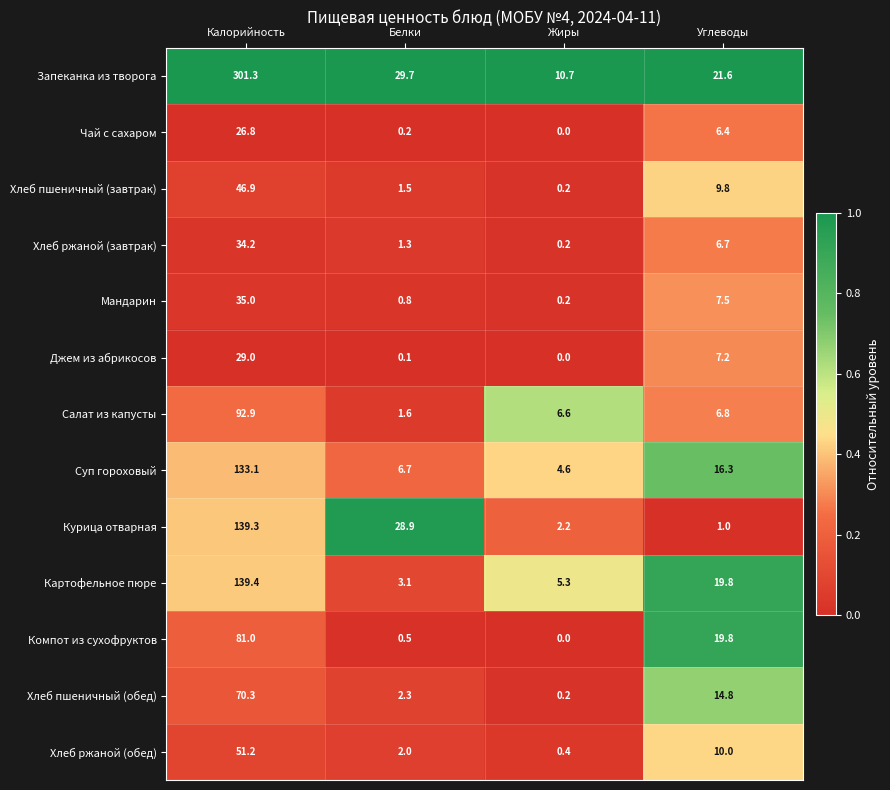

Which category has the highest value across all series?

Калорийность